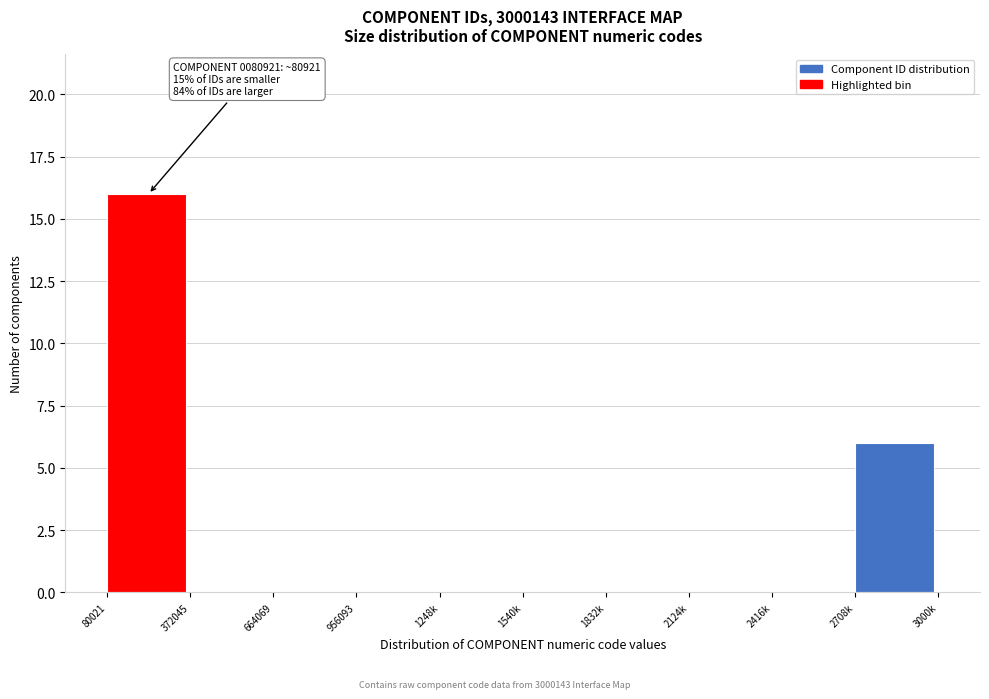

Reading left to right, transcribe all the data shown in this chart.

80021=16	372045=0	664069=0	956093=0	1248k=0	1540k=0	1832k=0	2124k=0	2416k=0	2708k=6